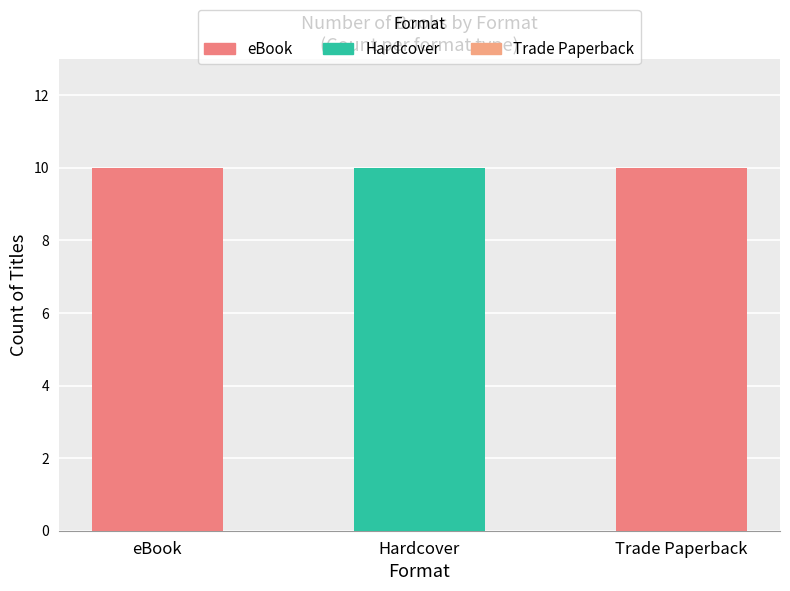

Are the bars horizontal?

No